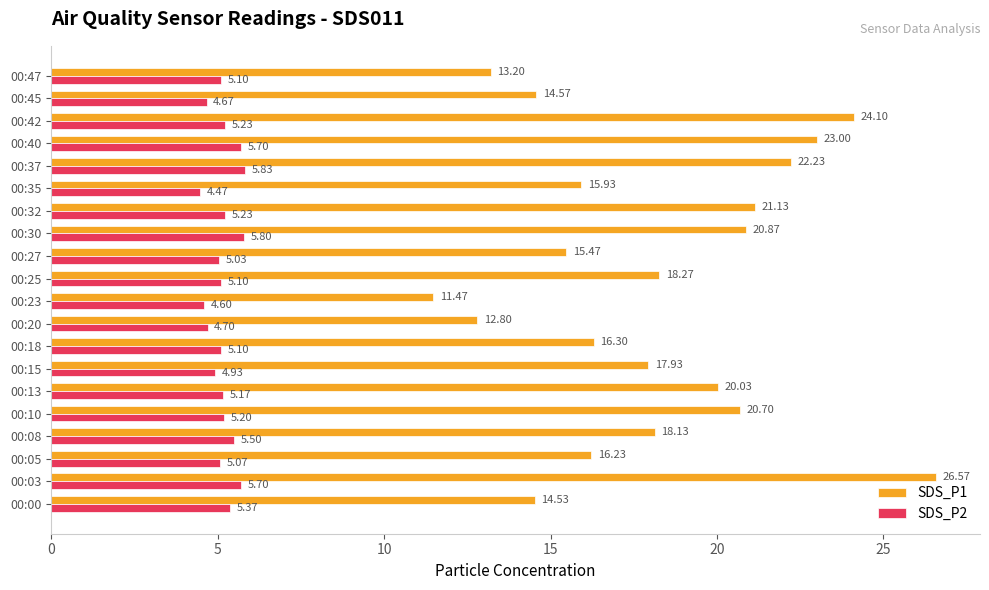

What is the difference between the maximum and second lowest values in the SDS_P2 series?

1.2